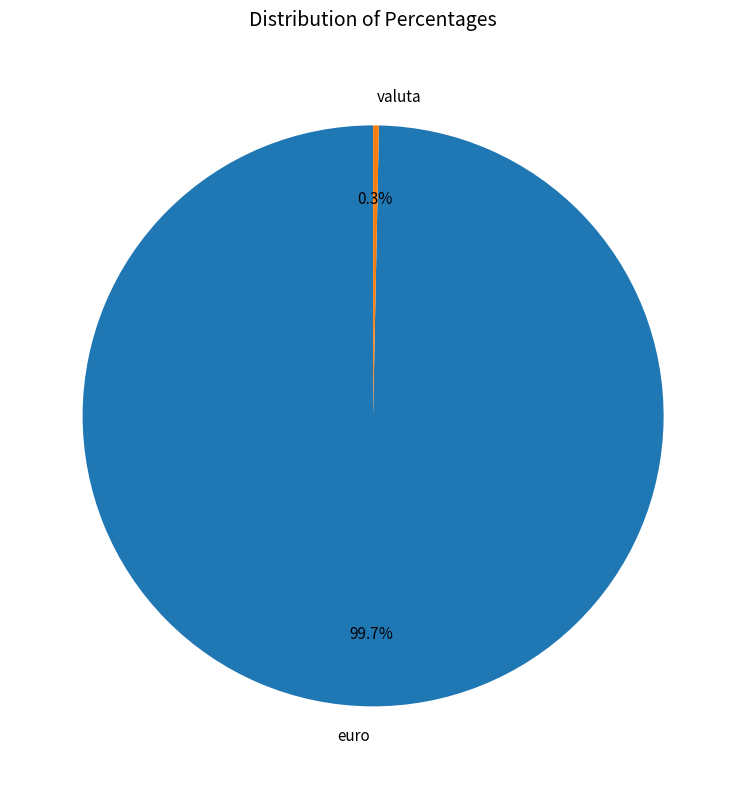

The valuta slice represents 0% of the pie. True or false?

True